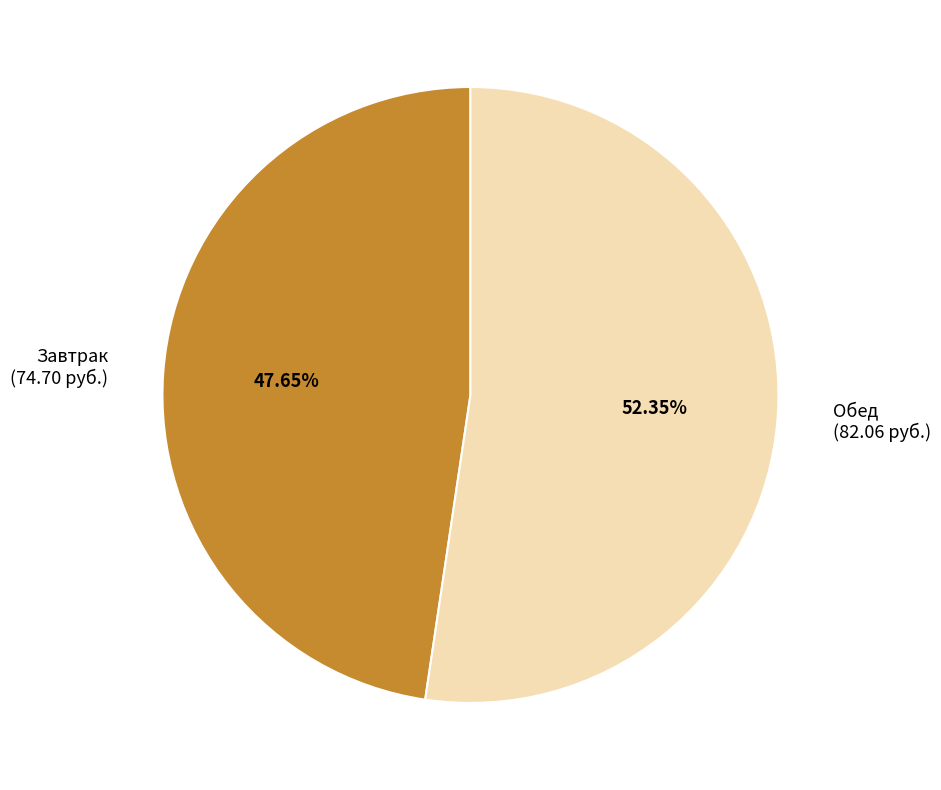

Rank the categories by value from highest to lowest.

Обед, Завтрак